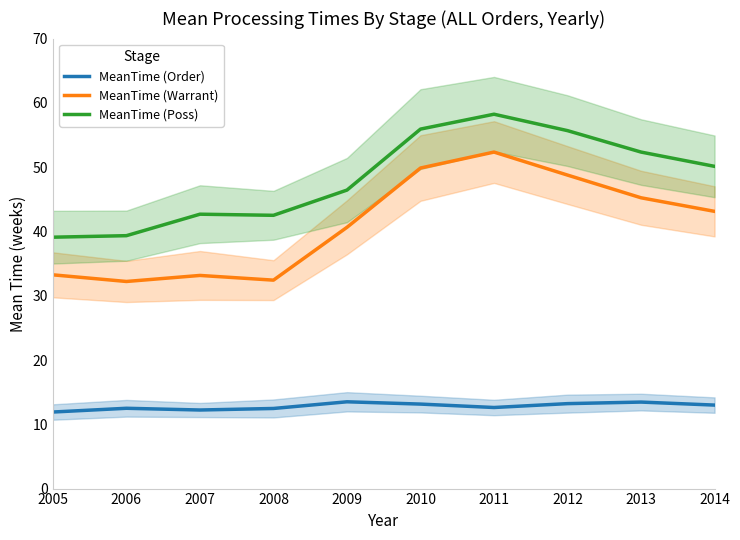

At which category is the sum across all series the highest?

2011